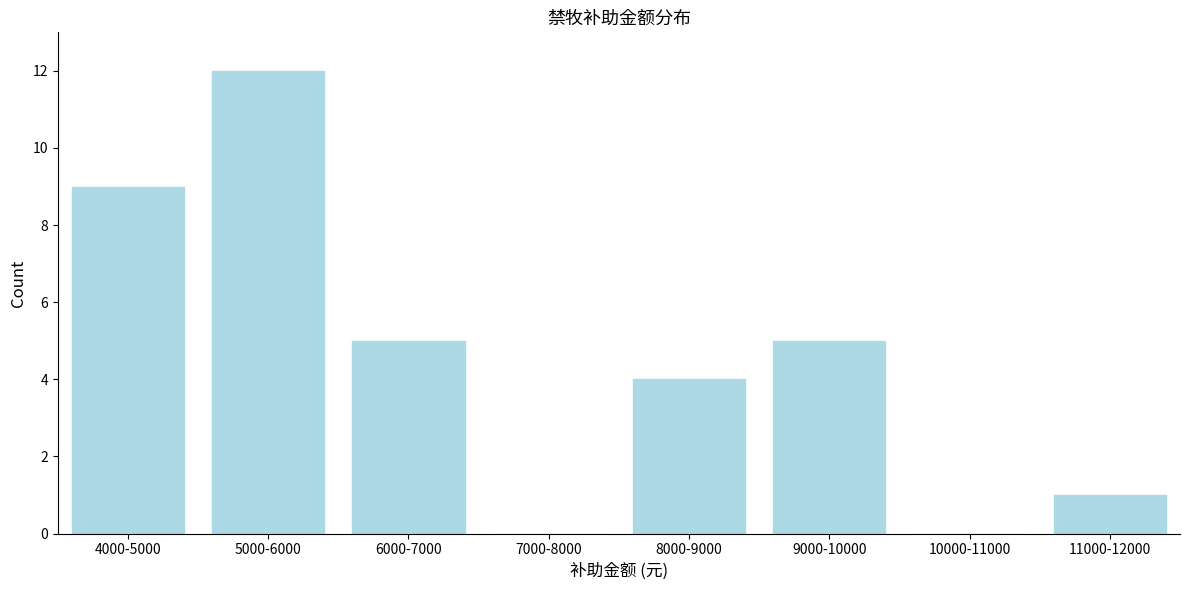

Reading left to right, transcribe all the data shown in this chart.

4000-5000=9	5000-6000=12	6000-7000=5	7000-8000=0	8000-9000=4	9000-10000=5	10000-11000=0	11000-12000=1